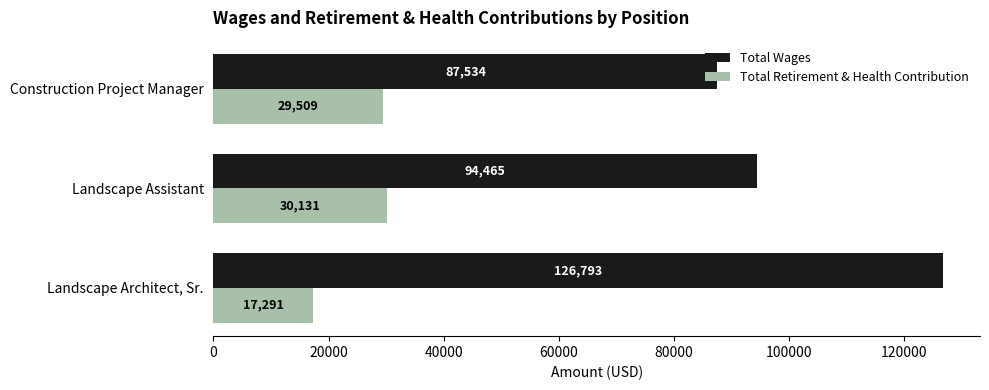

Which series has the largest range (max minus min)?

Total Wages